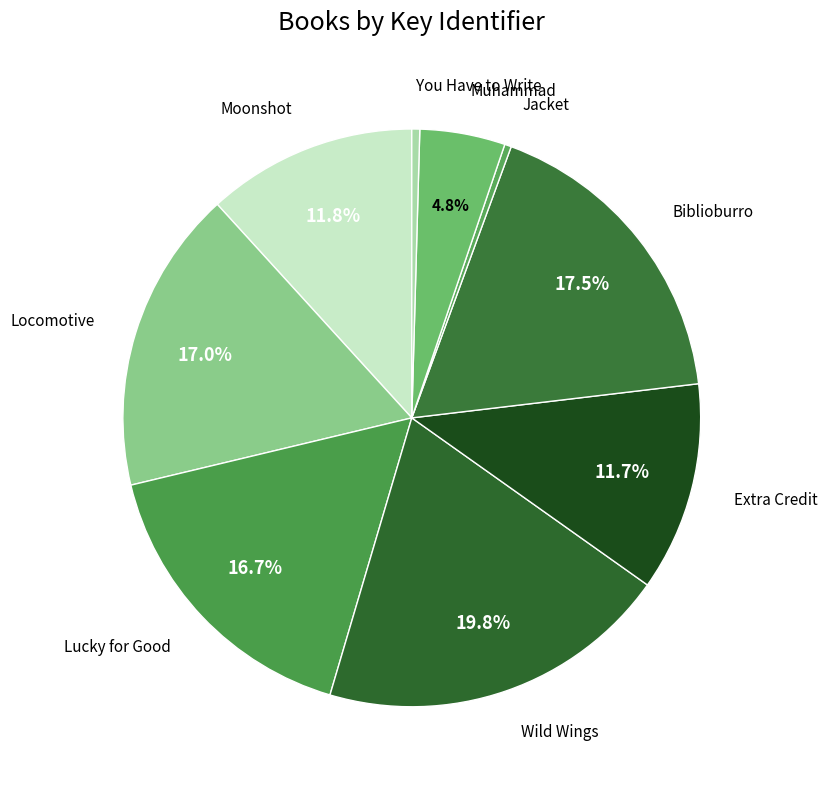

How many slices are in this pie chart?

9